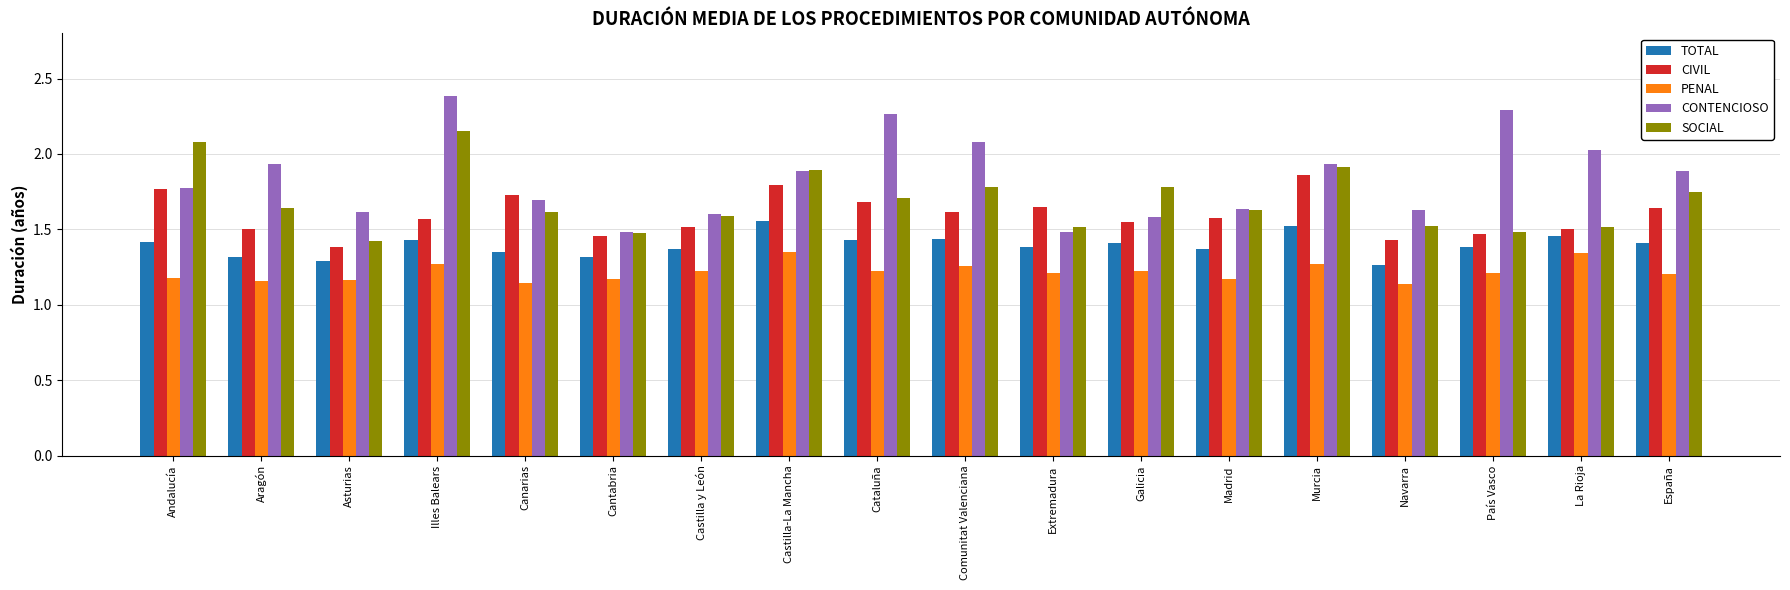

Which series has the largest total across all categories?

CONTENCIOSO